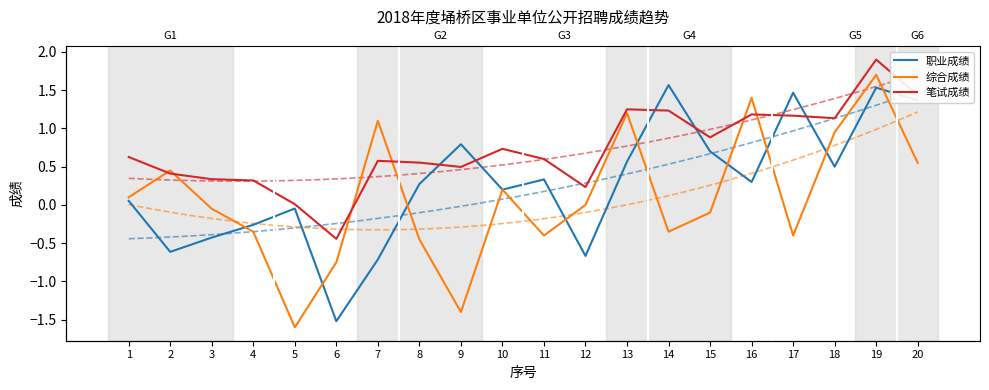

Between which two adjacent categories do 笔试成绩 and 职业成绩 first intersect?

8 and 9